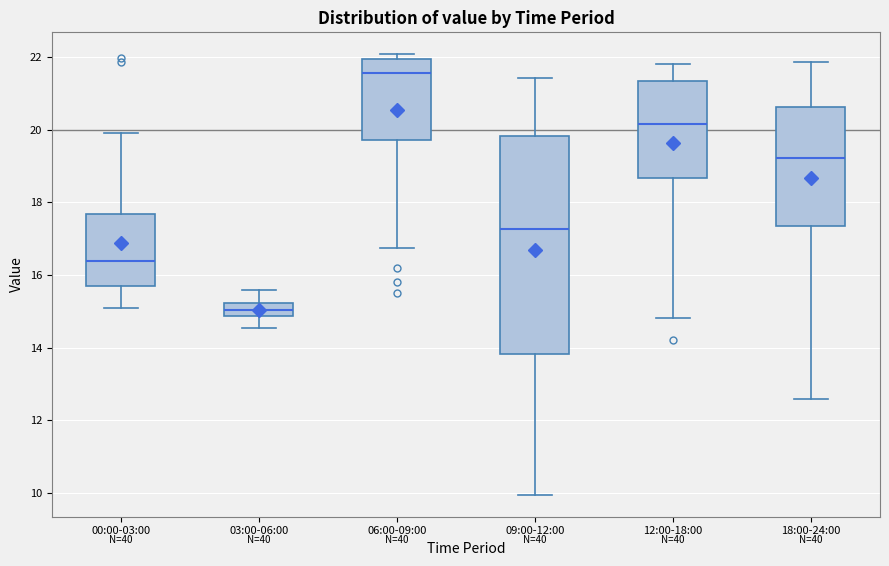

Reading left to right, transcribe this box plot: for each box, give where its median line is, the range the box spans, and where its two whiskers end, as read against the y-axis. The values are not printed on the chart, so give them approximately, as read against the axis.

00:00-03:00: median 16.4, box 15.8 to 17.6, whiskers 15.2 to 20.0
03:00-06:00: median 15.0, box 14.8 to 15.2, whiskers 14.6 to 15.6
06:00-09:00: median 21.6, box 19.8 to 22.0, whiskers 16.8 to 22.0 (just above the box's upper edge)
09:00-12:00: median 17.2, box 13.8 to 19.8, whiskers 10.0 to 21.4
12:00-18:00: median 20.2, box 18.6 to 21.4, whiskers 14.8 to 21.8
18:00-24:00: median 19.2, box 17.4 to 20.6, whiskers 12.6 to 21.8